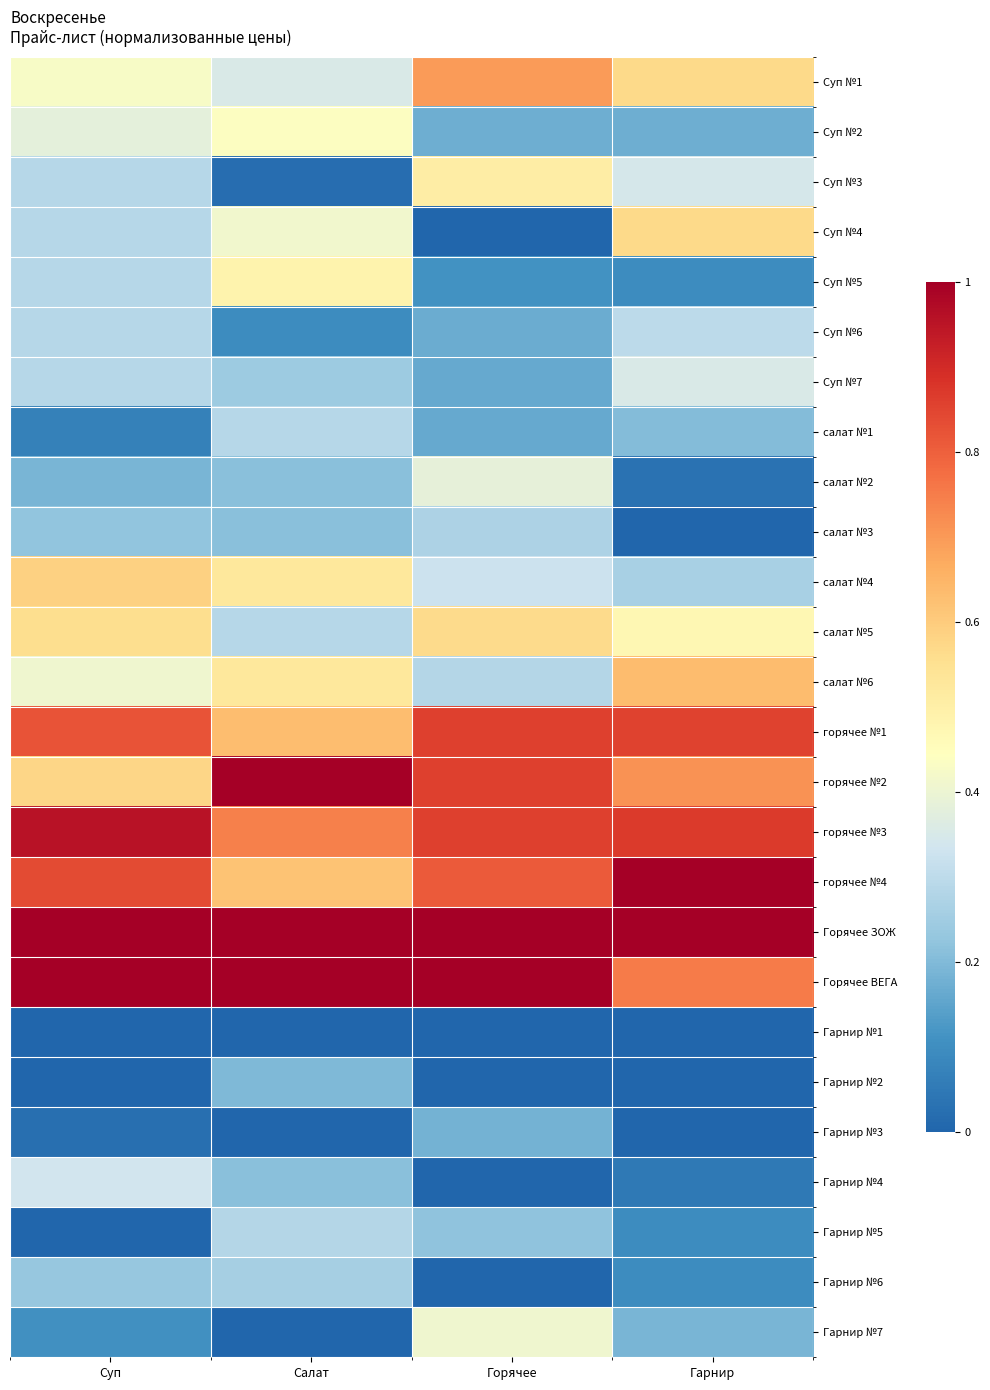

Reading left to right, list all the values displayed in this chart.

Суп №1: Суп=0.4	Салат=0.4	Горячее=0.7	Гарнир=0.6
Суп №2: Суп=0.4	Салат=0.4	Горячее=0.2	Гарнир=0.2
Суп №3: Суп=0.3	Салат=0.0	Горячее=0.5	Гарнир=0.3
Суп №4: Суп=0.3	Салат=0.4	Горячее=0.0	Гарнир=0.6
Суп №5: Суп=0.3	Салат=0.5	Горячее=0.1	Гарнир=0.1
Суп №6: Суп=0.3	Салат=0.1	Горячее=0.2	Гарнир=0.3
Суп №7: Суп=0.3	Салат=0.2	Горячее=0.2	Гарнир=0.4
салат №1: Суп=0.1	Салат=0.3	Горячее=0.2	Гарнир=0.2
салат №2: Суп=0.2	Салат=0.2	Горячее=0.4	Гарнир=0.0
салат №3: Суп=0.2	Салат=0.2	Горячее=0.3	Гарнир=0.0
салат №4: Суп=0.6	Салат=0.5	Горячее=0.3	Гарнир=0.3
салат №5: Суп=0.6	Салат=0.3	Горячее=0.6	Гарнир=0.5
салат №6: Суп=0.4	Салат=0.5	Горячее=0.3	Гарнир=0.6
горячее №1: Суп=0.8	Салат=0.6	Горячее=0.9	Гарнир=0.9
горячее №2: Суп=0.6	Салат=1.0	Горячее=0.9	Гарнир=0.7
горячее №3: Суп=1.0	Салат=0.7	Горячее=0.9	Гарнир=0.9
горячее №4: Суп=0.8	Салат=0.6	Горячее=0.8	Гарнир=1.0
Горячее ЗОЖ: Суп=1.0	Салат=1.0	Горячее=1.0	Гарнир=1.0
Горячее ВЕГА: Суп=1.0	Салат=1.0	Горячее=1.0	Гарнир=0.8
Гарнир №1: Суп=0.0	Салат=0.0	Горячее=0.0	Гарнир=0.0
Гарнир №2: Суп=0.0	Салат=0.2	Горячее=0.0	Гарнир=0.0
Гарнир №3: Суп=0.0	Салат=0.0	Горячее=0.2	Гарнир=0.0
Гарнир №4: Суп=0.3	Салат=0.2	Горячее=0.0	Гарнир=0.0
Гарнир №5: Суп=0.0	Салат=0.3	Горячее=0.2	Гарнир=0.1
Гарнир №6: Суп=0.2	Салат=0.3	Горячее=0.0	Гарнир=0.1
Гарнир №7: Суп=0.1	Салат=0.0	Горячее=0.4	Гарнир=0.2